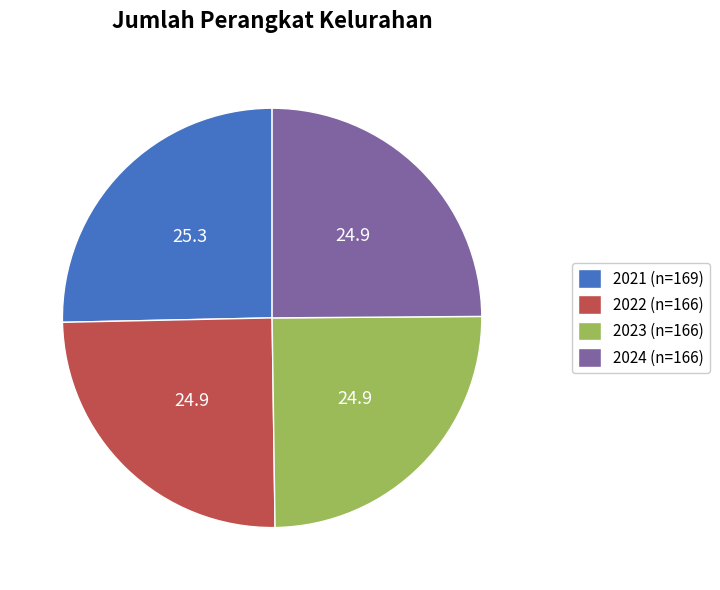

Is there any slice that represents more than half of the pie?

No